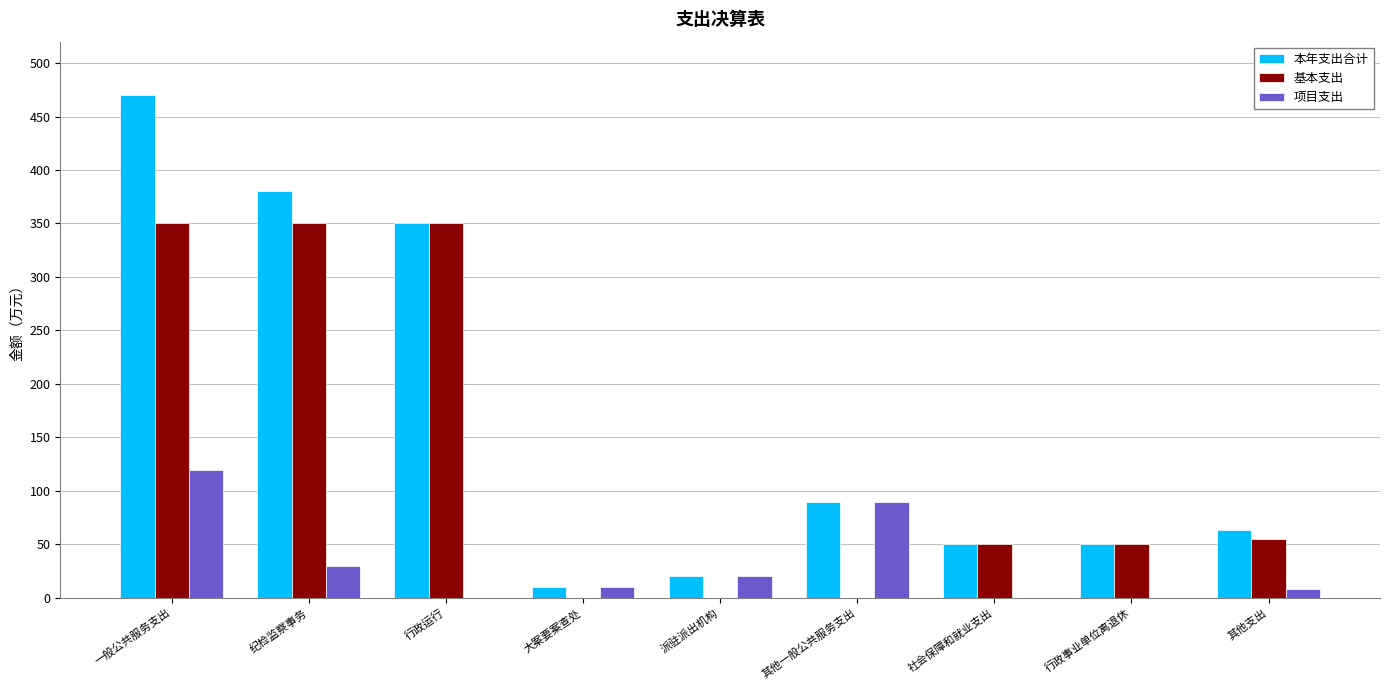

What are all the series names shown in the legend?

本年支出合计, 基本支出, 项目支出